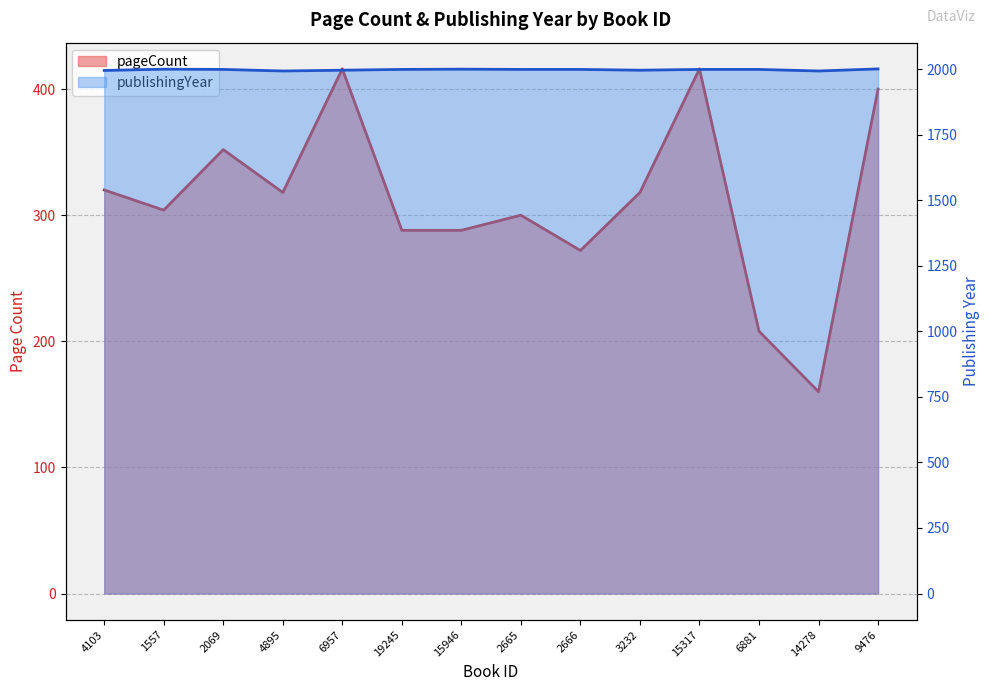

At which category does the chart reach its peak across all series?

9476